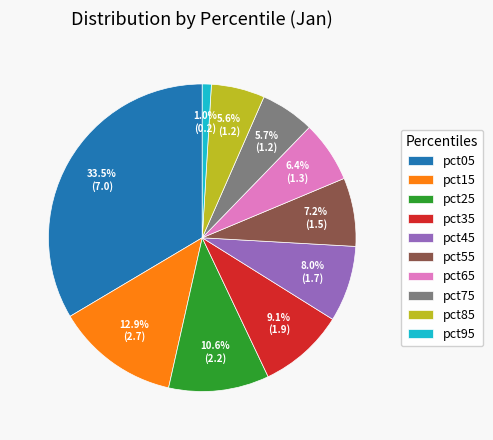

To the nearest percent, what is the average slice percentage?

10%